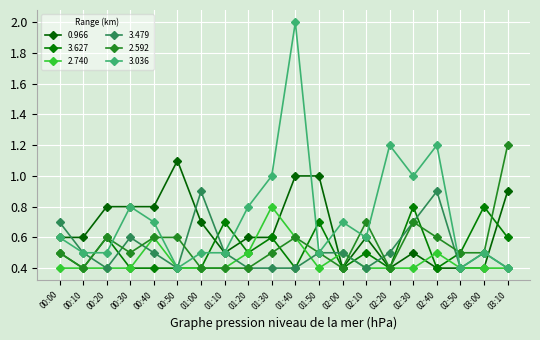

What is the value of the 3.479 point at the 17th from the left?

0.9